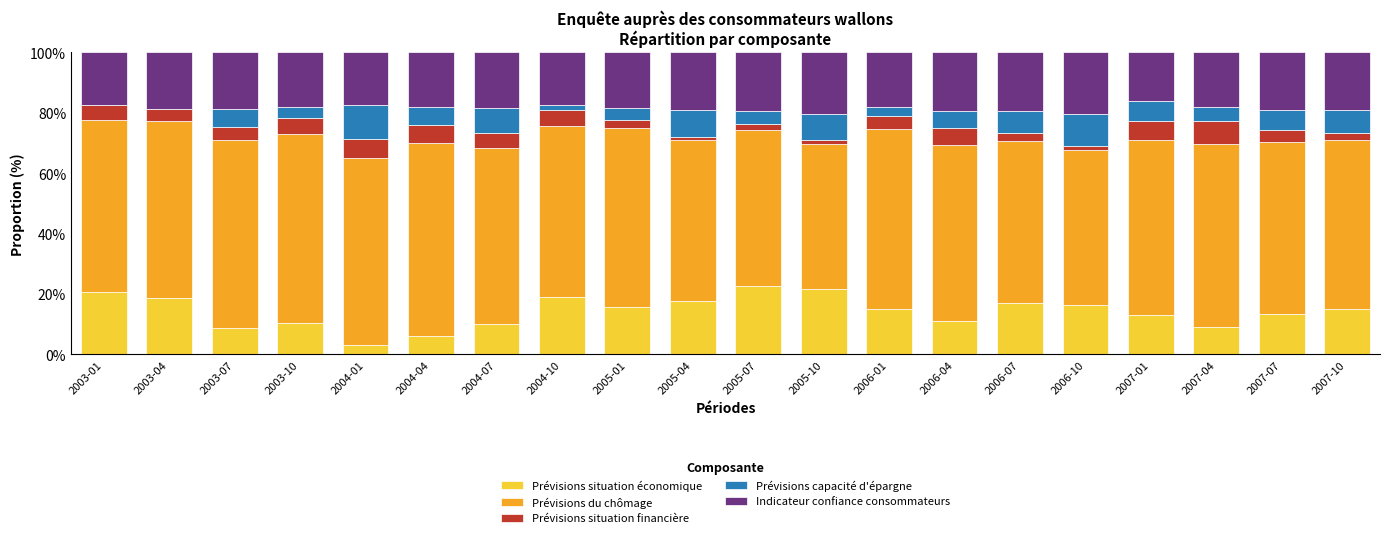

What is the total value across all series at 2007-04?

100.0